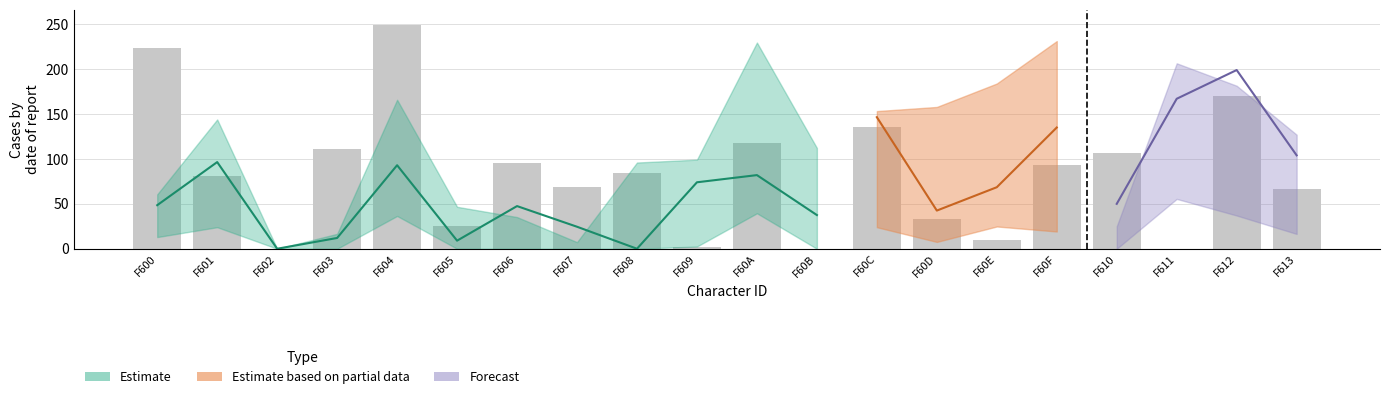

Are the bars grouped side by side (vs. stacked)?

Yes